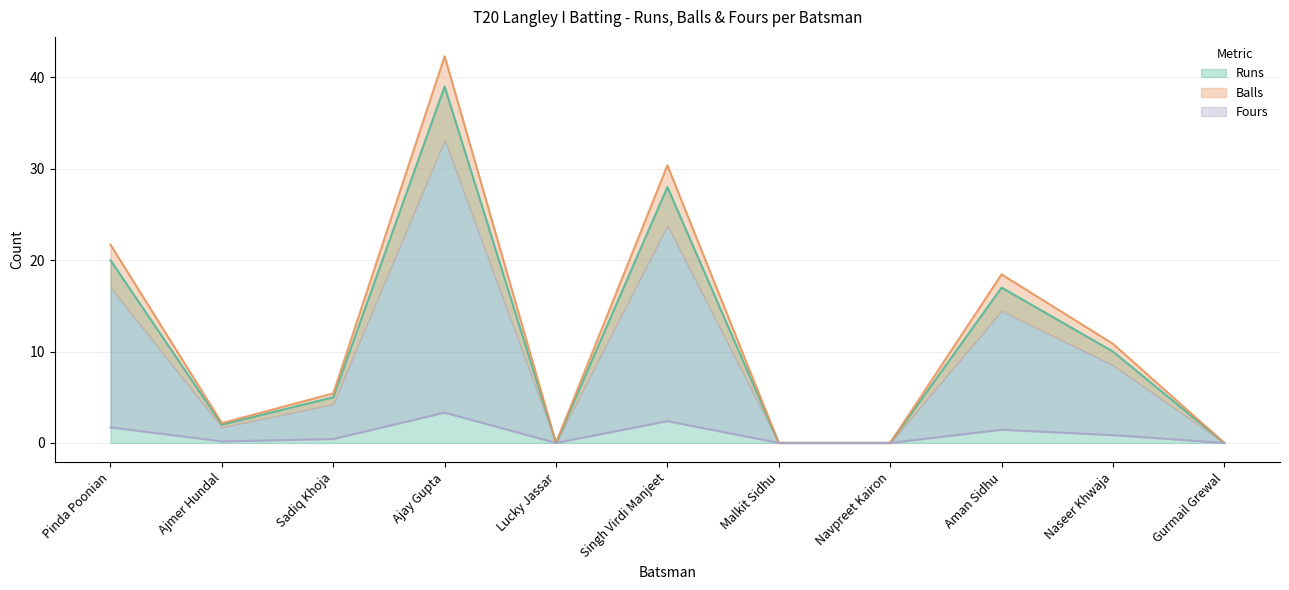

Does the chart have visible grid lines?

Yes